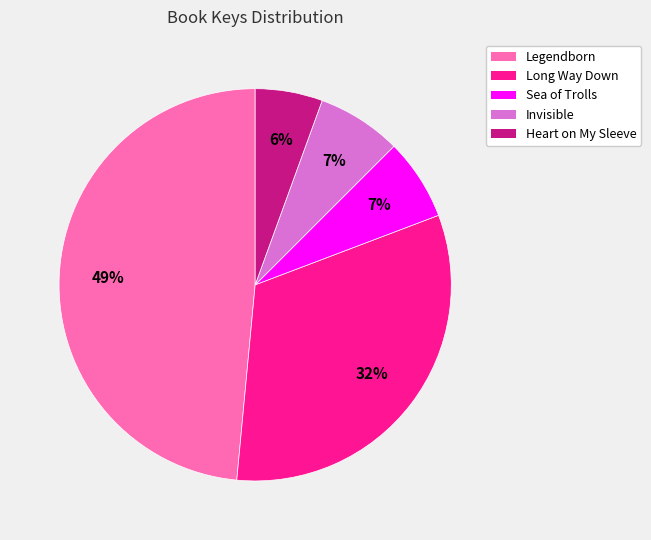

To the nearest percent, what is the difference between the largest and smallest slice percentages?

43%